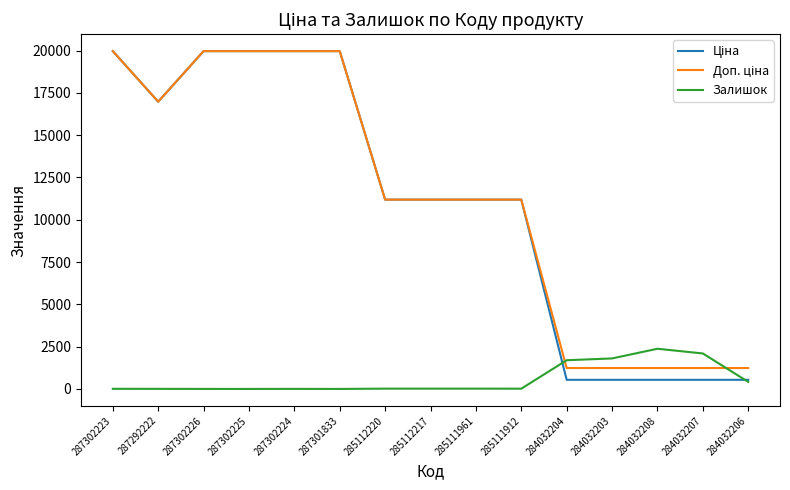

What is the spread (max minus min) of values at 284032203?

1263.0